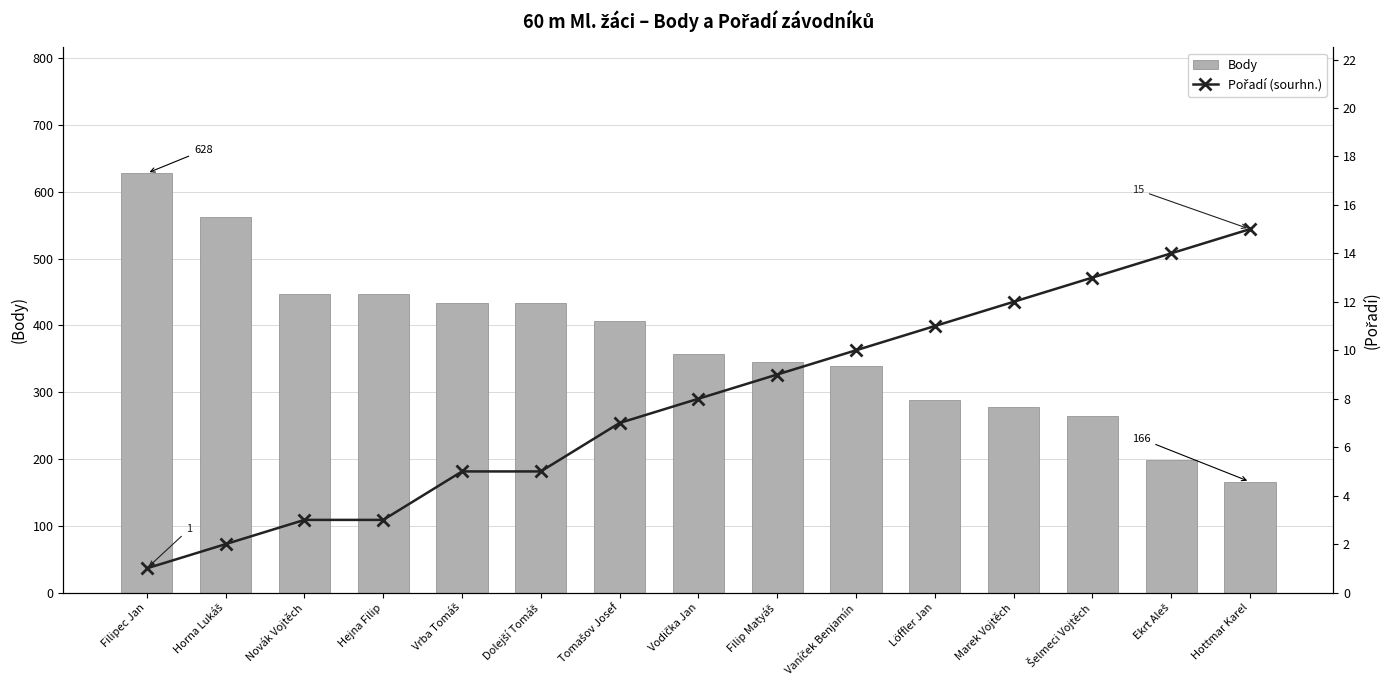

Is it true that Body equals 236 at Vrba Tomáš?

False